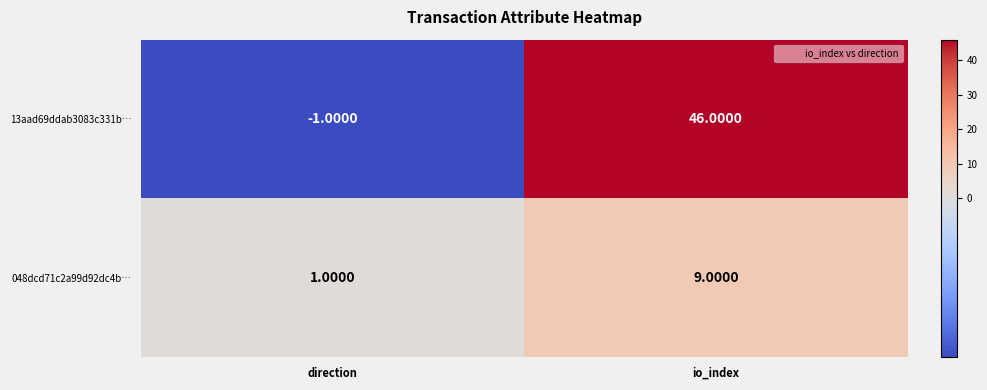

Between direction and io_index, which series saw the biggest shift?

13aad69ddab3083c331b…